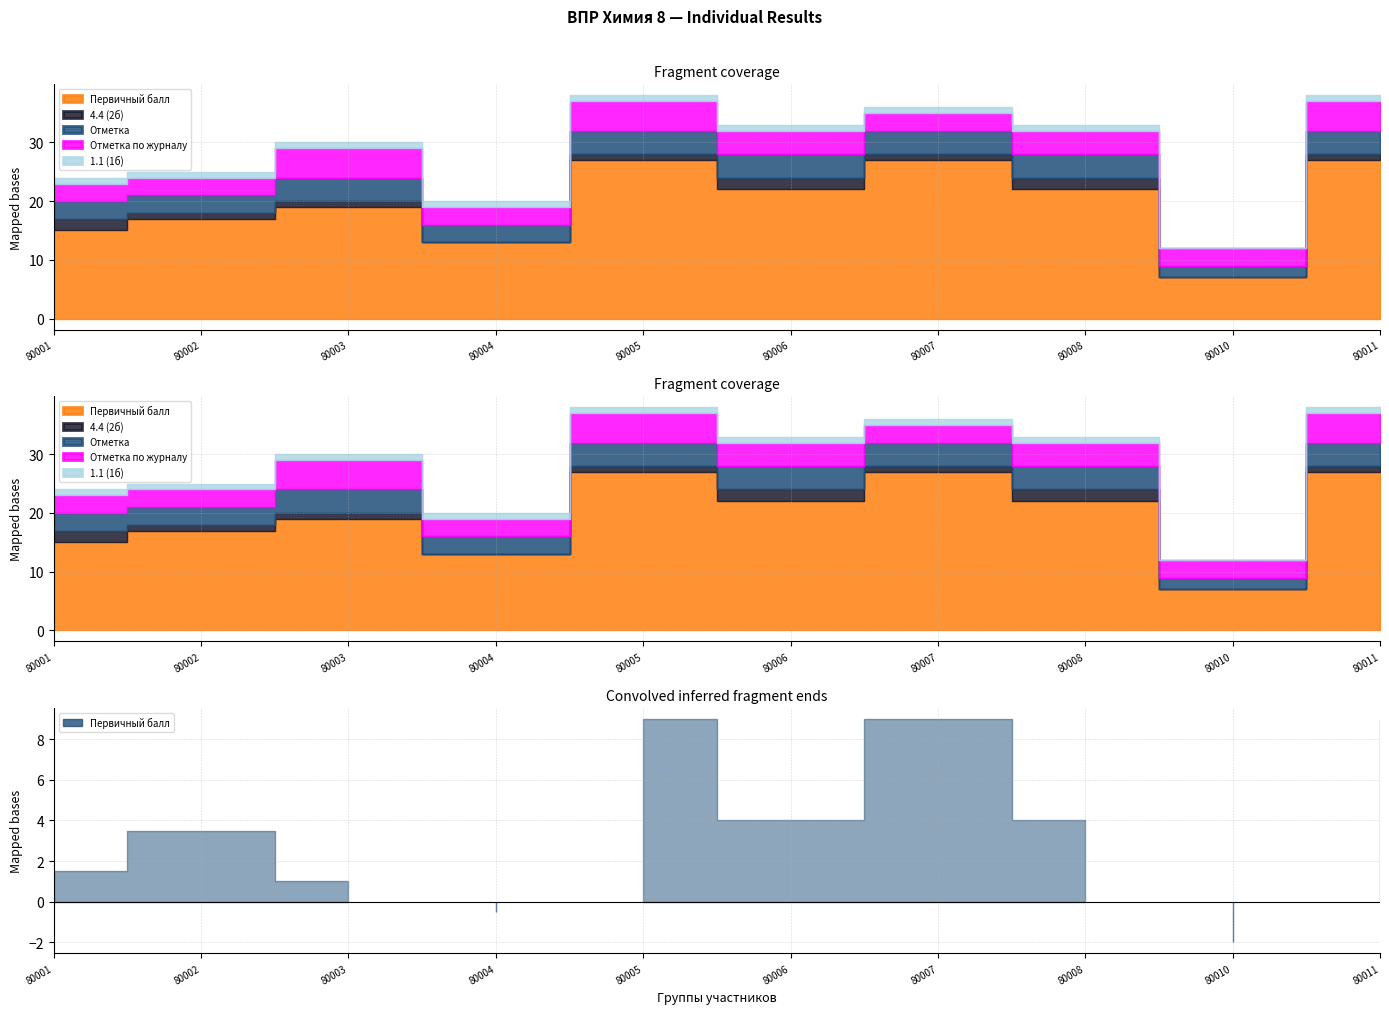

What is the difference between the maximum and minimum values in the 4.4 (2б) series?

2